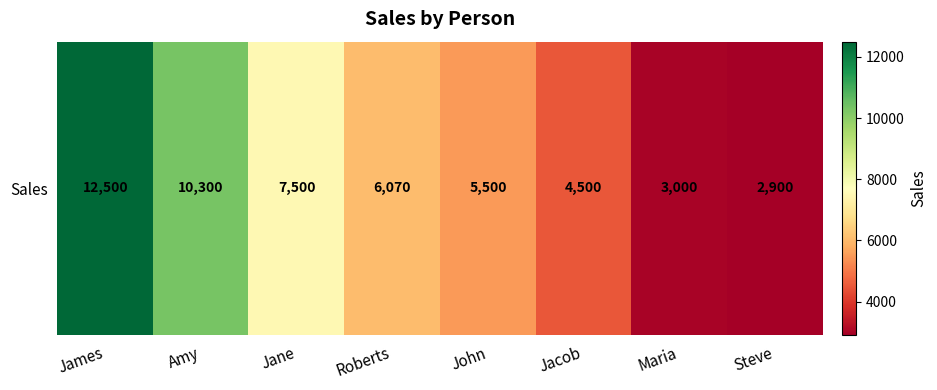

List the labels in order of value, largest first.

James, Amy, Jane, Roberts, John, Jacob, Maria, Steve